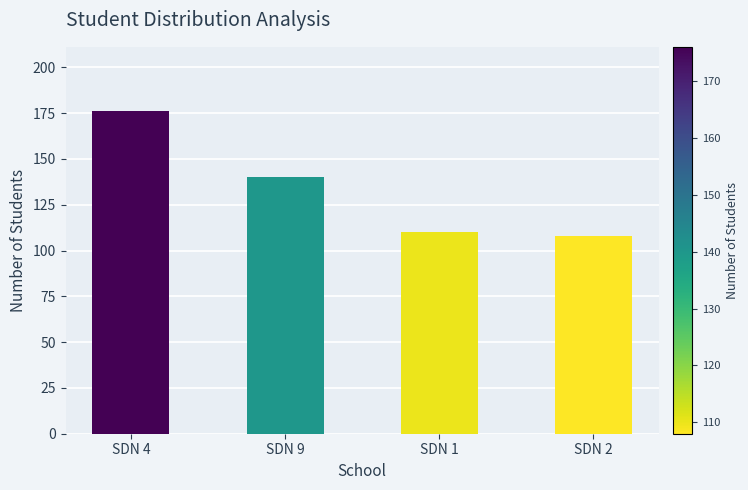

True or false: the data shows 183 at SDN 2.

False